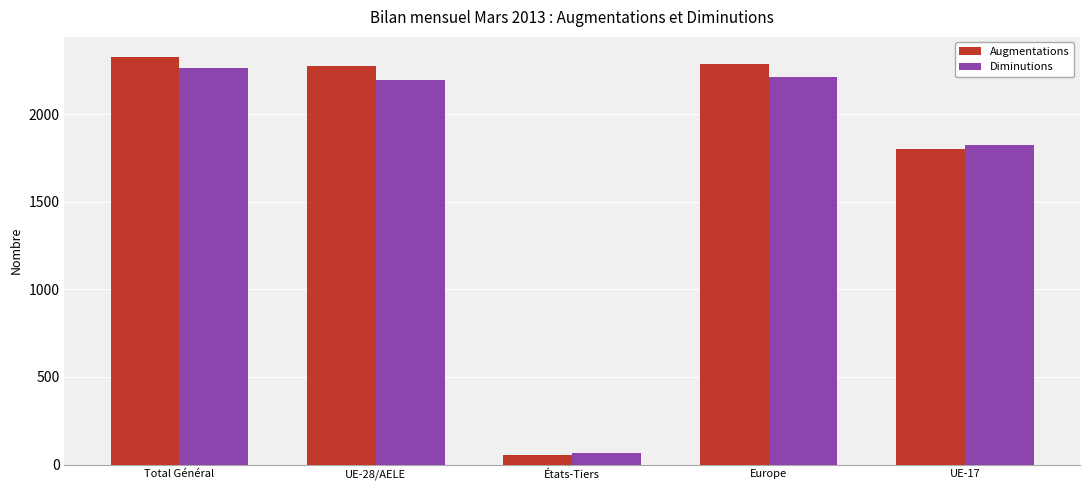

What are all the series names shown in the legend?

Augmentations, Diminutions